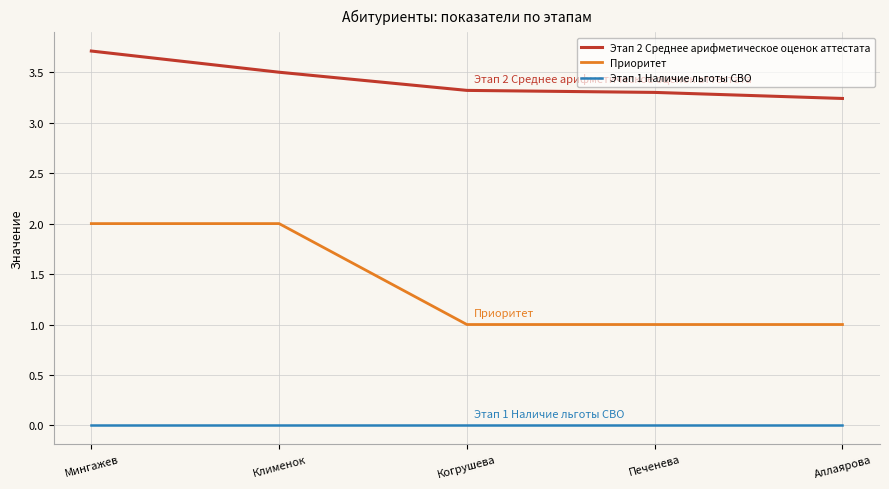

What position from the left is Печенева?

4